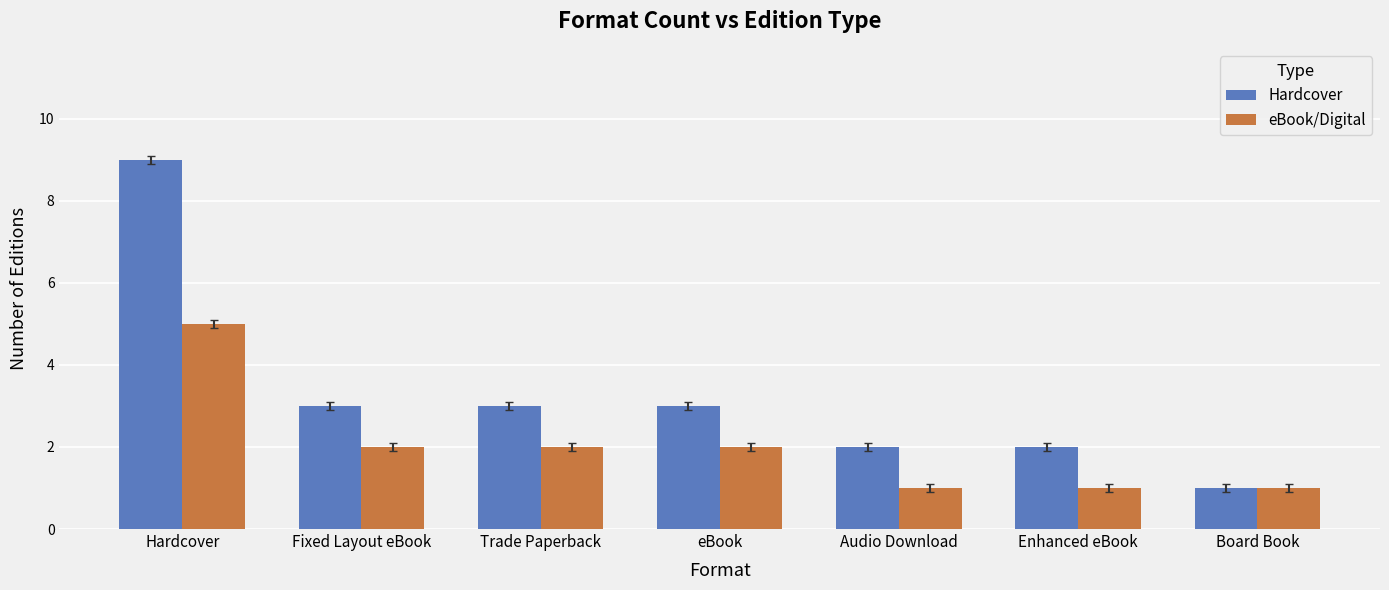

Is the value of eBook/Digital at Board Book greater than the value of Hardcover at Audio Download?

No